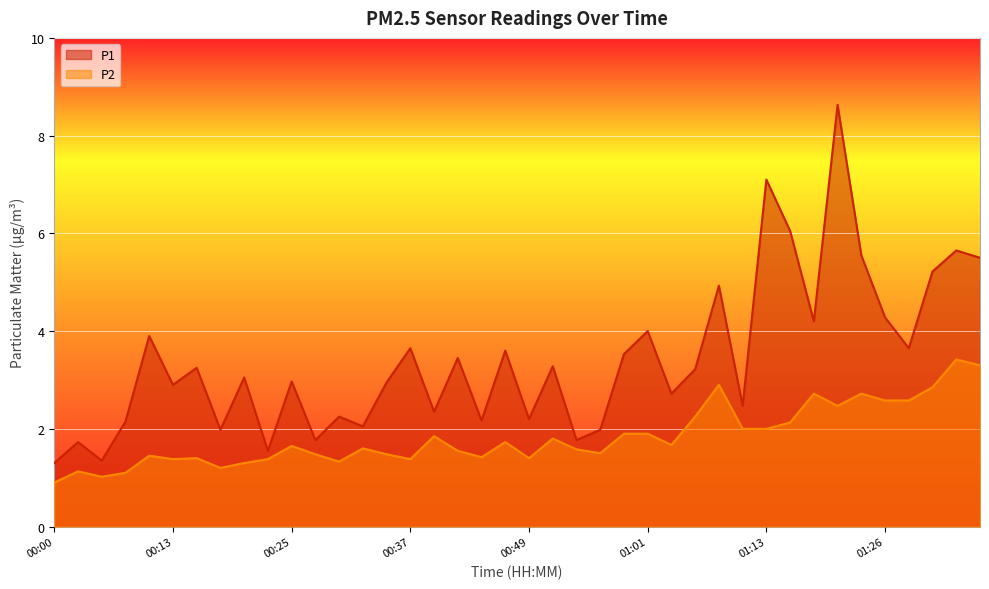

How many lines are shown in the chart?

2